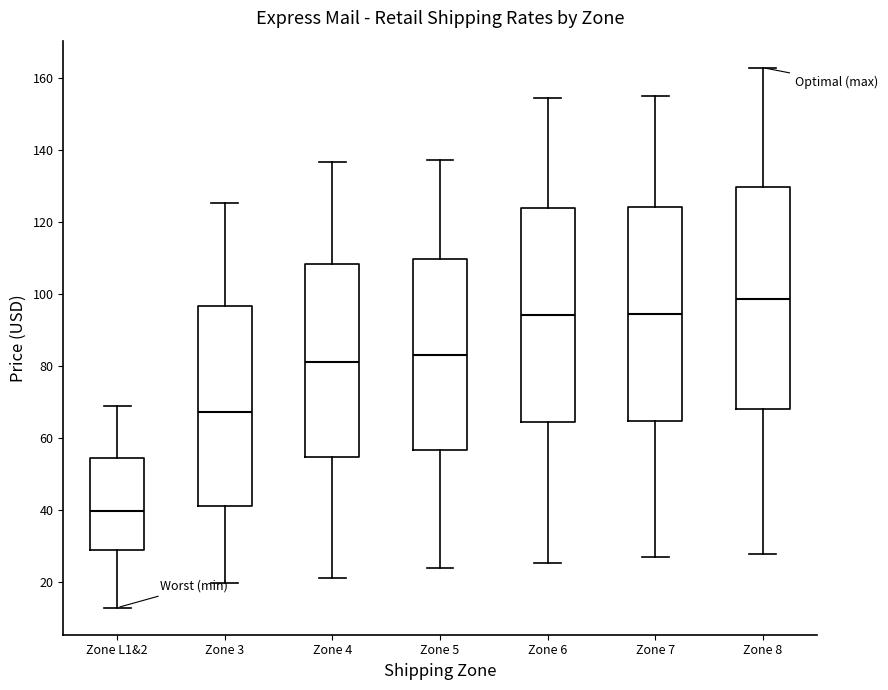

Reading left to right, read every box against the y-axis: the position of its median line, the range the box covers, and the ends of its whiskers. The values are not printed on the chart, so give them approximately, as read against the axis.

Zone L1&2: median 40, box 30 to 54, whiskers 12 to 70
Zone 3: median 68, box 42 to 96, whiskers 20 to 126
Zone 4: median 82, box 54 to 108, whiskers 22 to 136
Zone 5: median 84, box 56 to 110, whiskers 24 to 138
Zone 6: median 94, box 64 to 124, whiskers 26 to 154
Zone 7: median 94, box 64 to 124, whiskers 28 to 156
Zone 8: median 98, box 68 to 130, whiskers 28 to 162